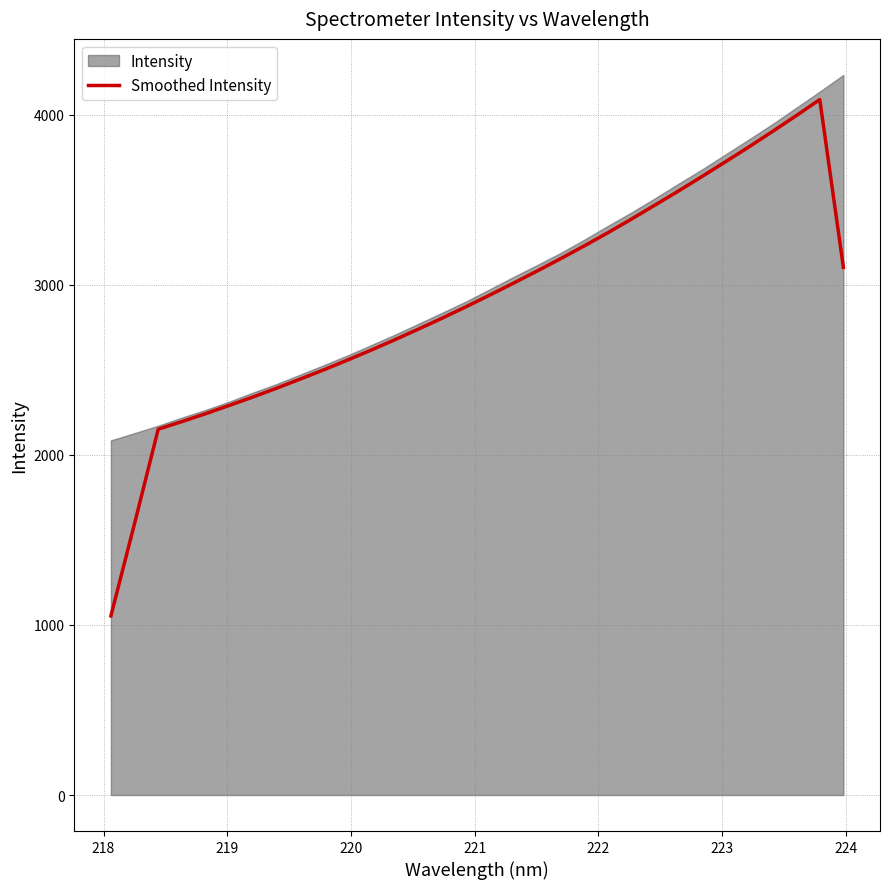

What is the difference between the maximum and minimum values?

3036.5